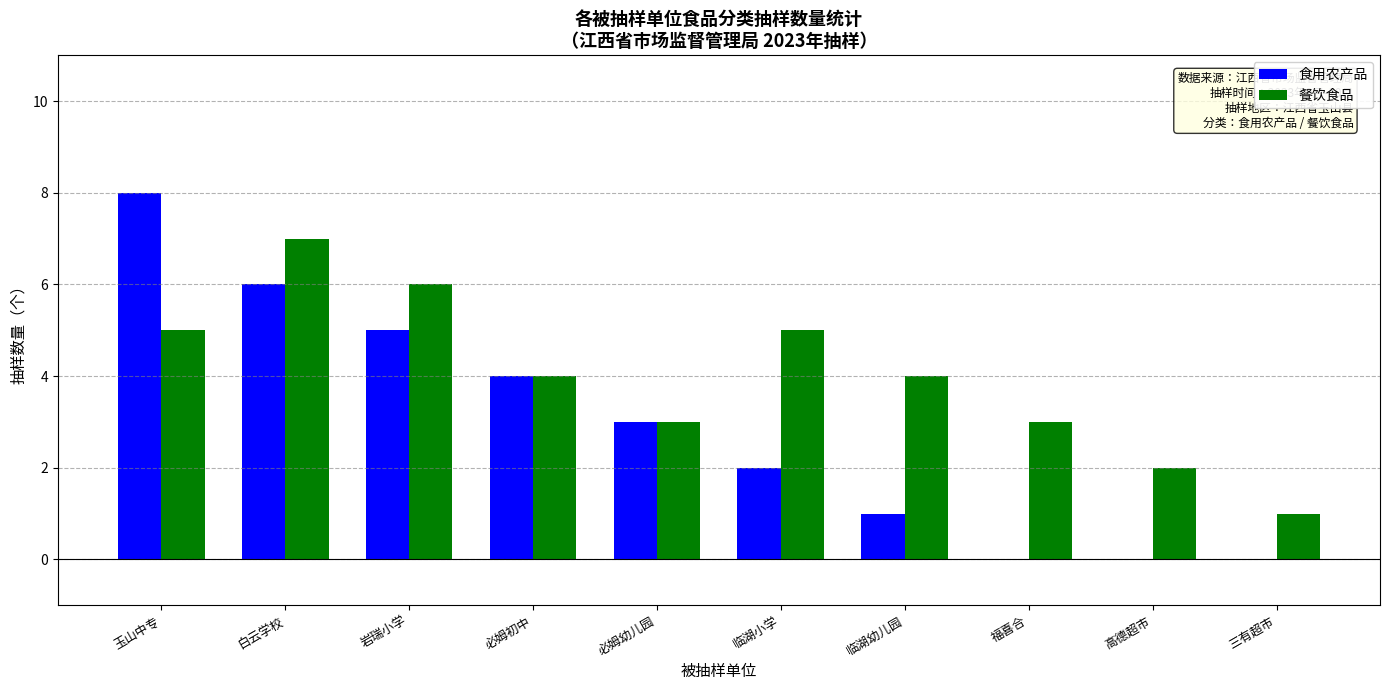

What is the total value across all series at 临湖小学?

7